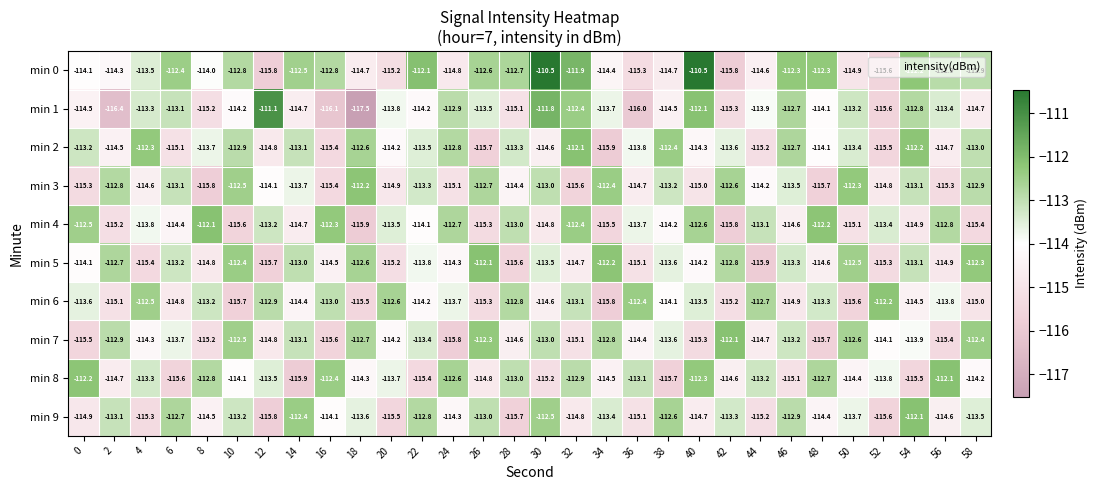

What is the spread (max minus min) of values at 50?

3.3